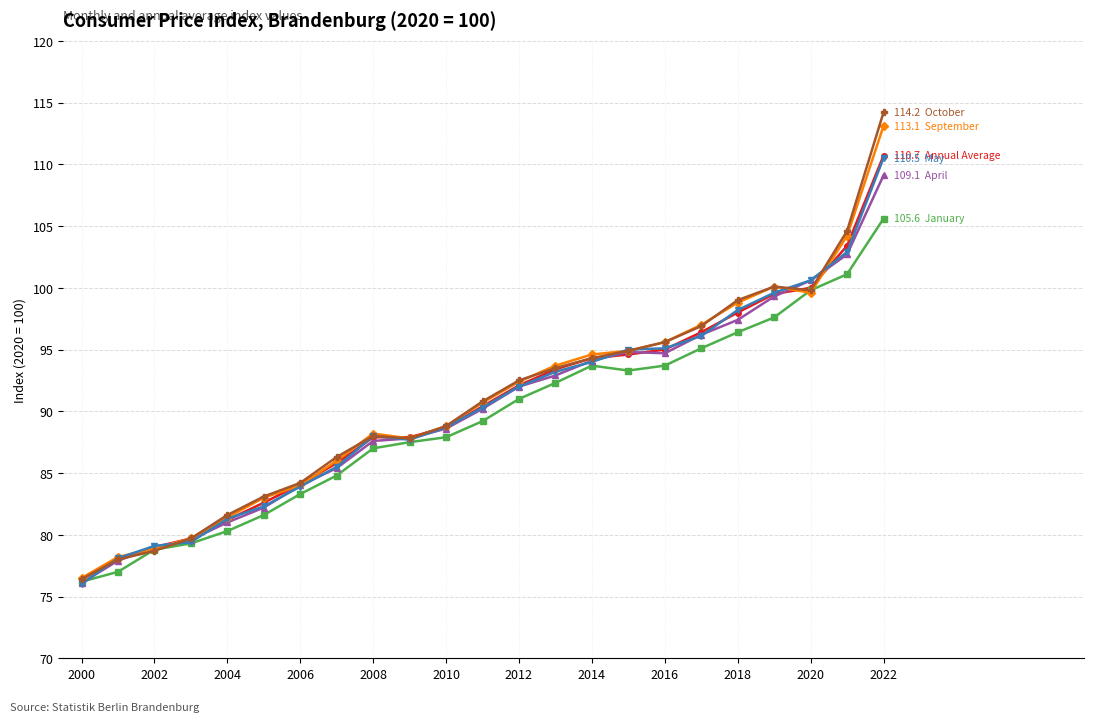

What is the greatest value displayed?

114.2